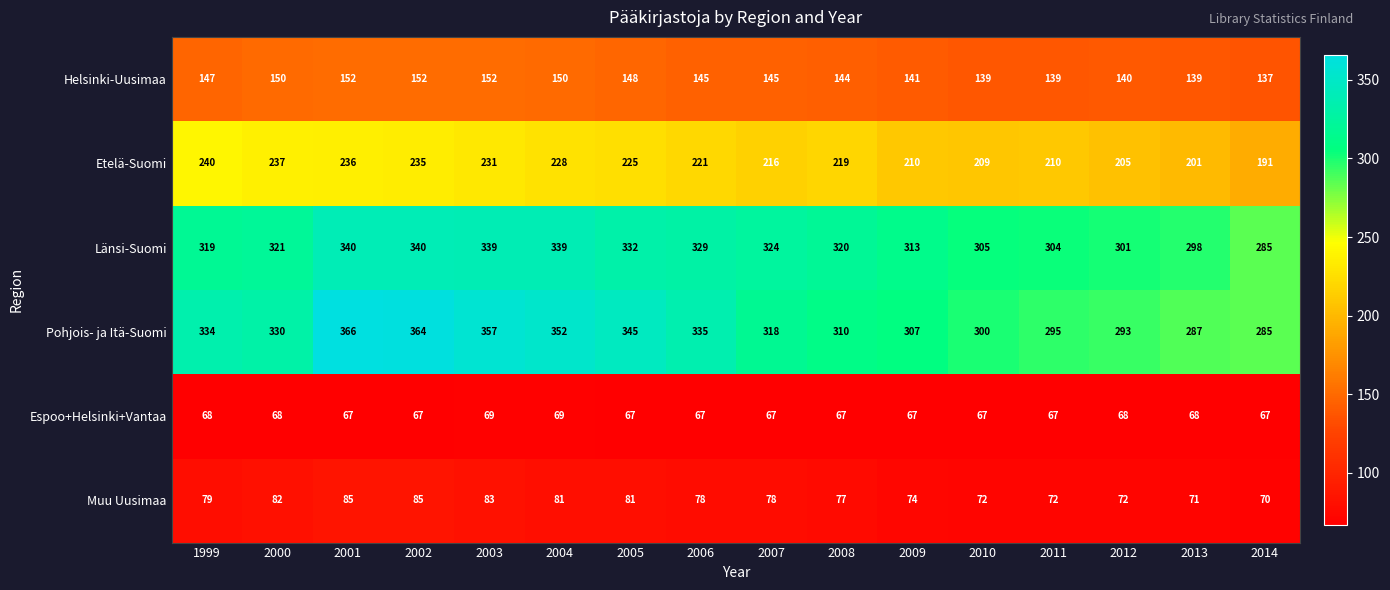

Rank the series at 2007 from highest to lowest value.

Länsi-Suomi, Pohjois- ja Itä-Suomi, Etelä-Suomi, Helsinki-Uusimaa, Muu Uusimaa, Espoo+Helsinki+Vantaa